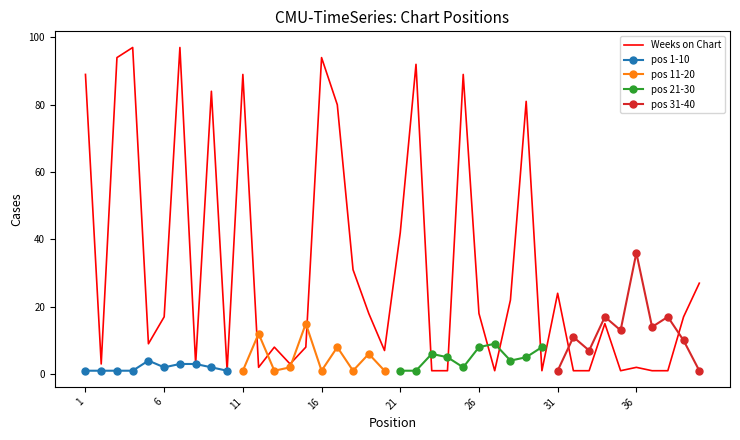

At which label is the value closest to 49?

21